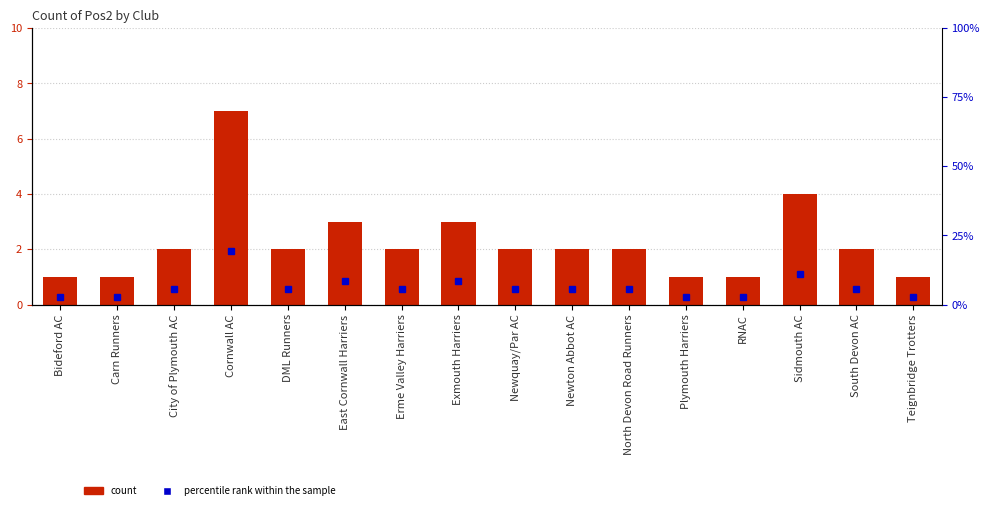

At how many categories does at least one series exceed 16?

1